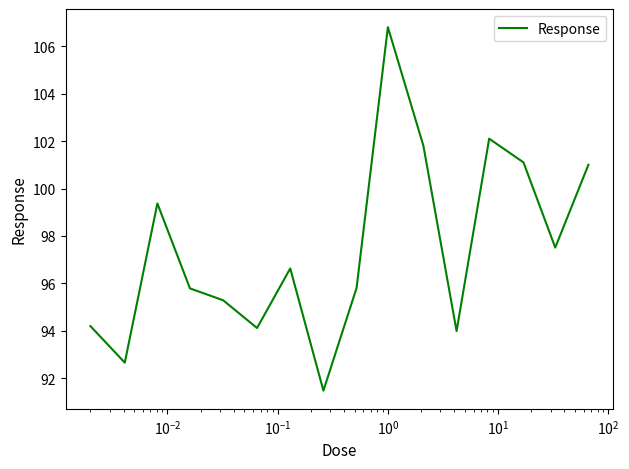

Reading left to right, list all the values displayed in this chart.

94.2	92.7	99.4	95.8	95.3	94.1	96.6	91.5	95.8	106.8	101.8	94.0	102.1	101.1	97.5	101.0